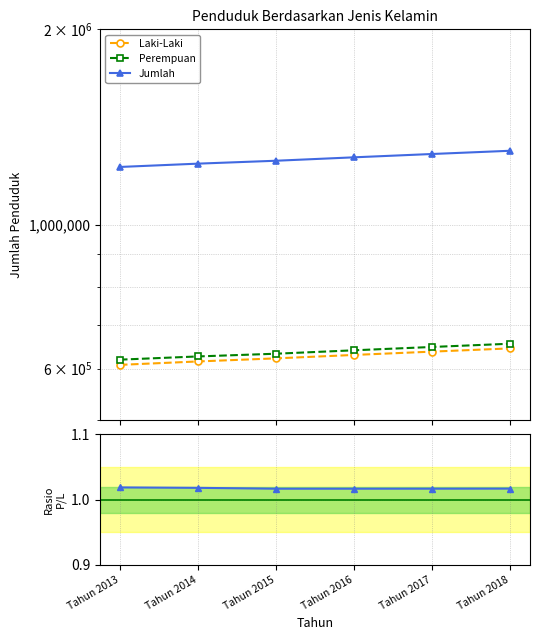

True or false: Laki-Laki and Perempuan/Laki-Laki intersect in this chart.

False